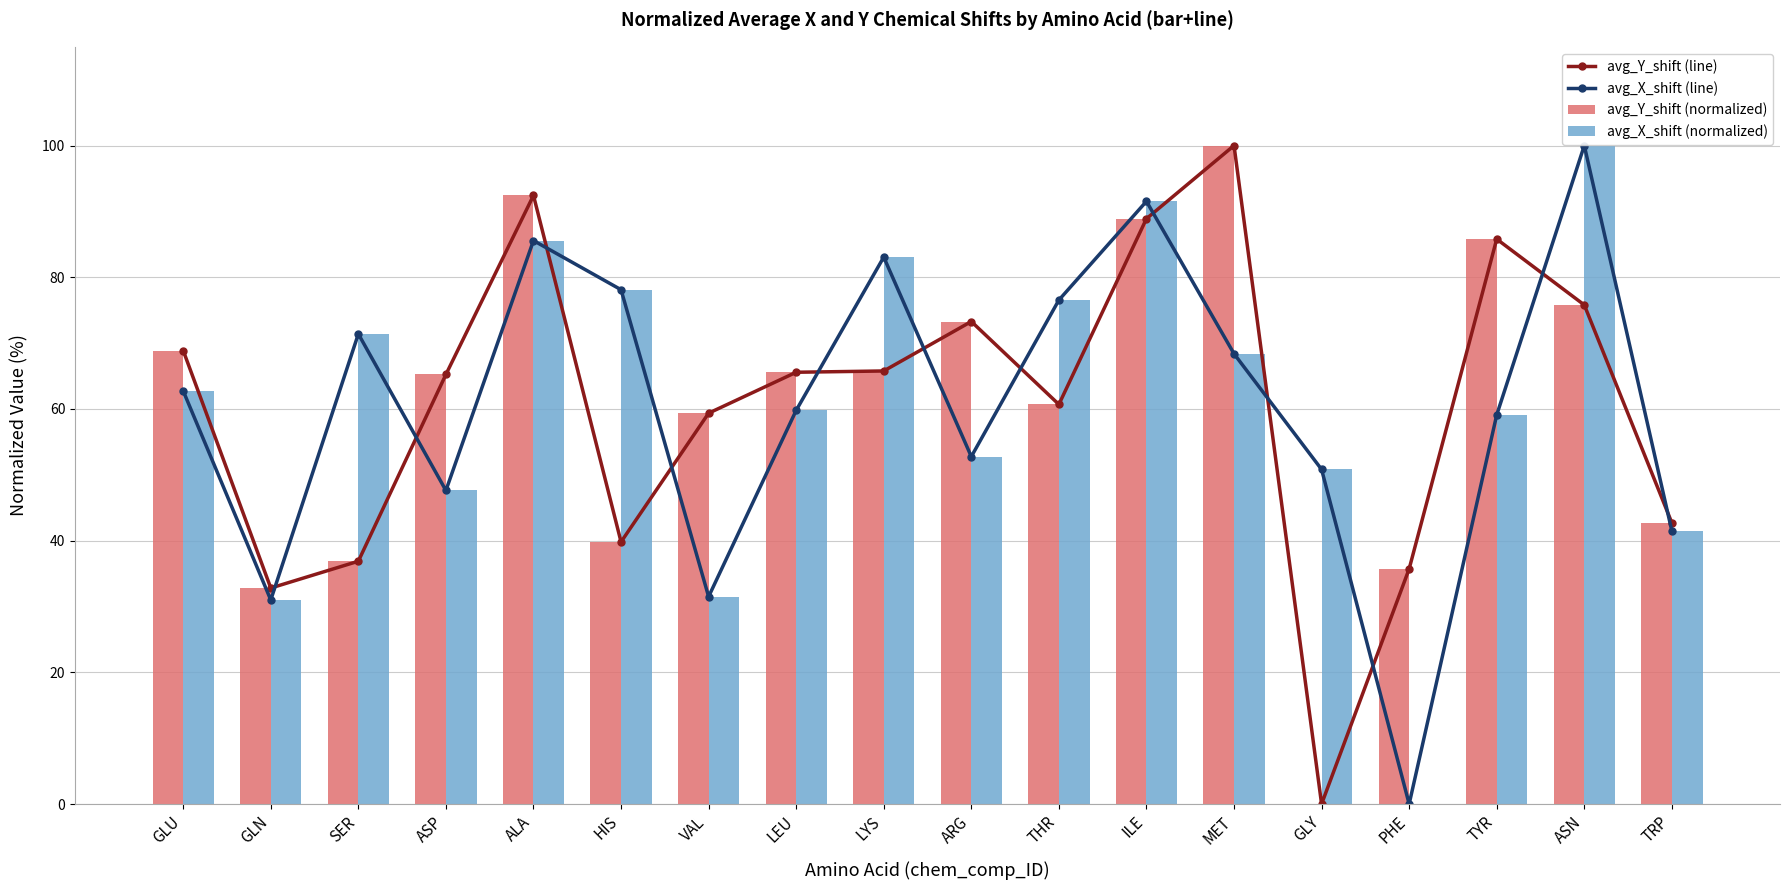

At which label is avg_X_shift (normalized) closest to 50?

GLY